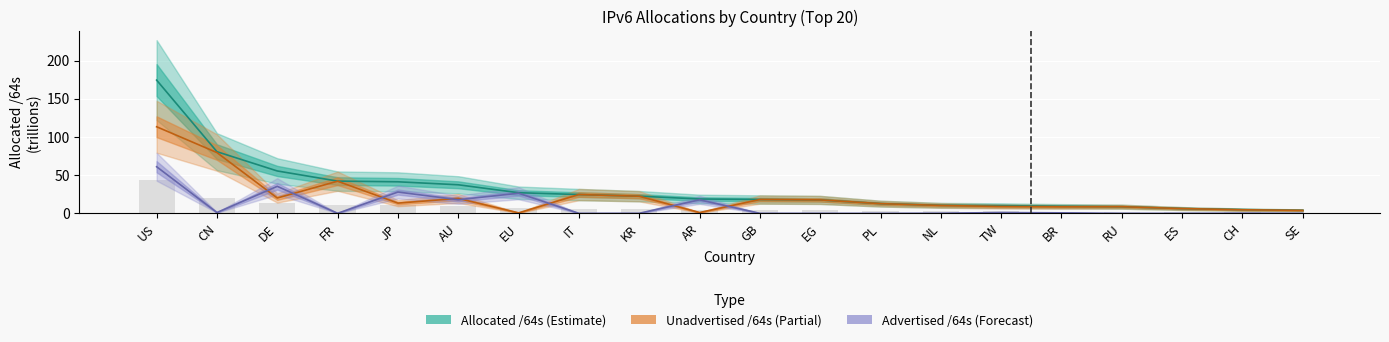

How many data points does each series have?

20